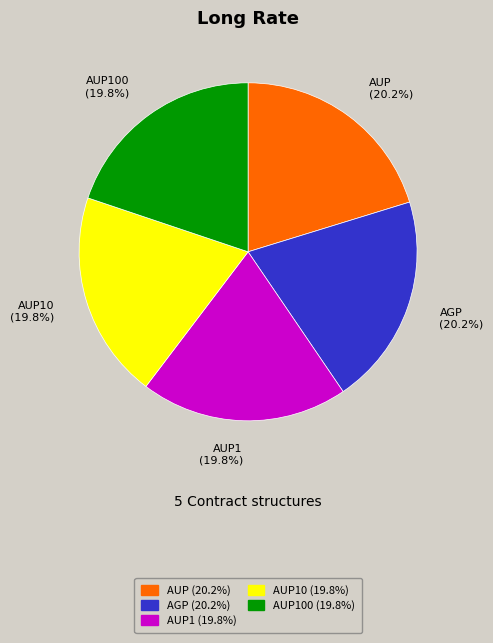

What percentage do AUP (20.2%) and AGP (20.2%) together represent?

40.5%